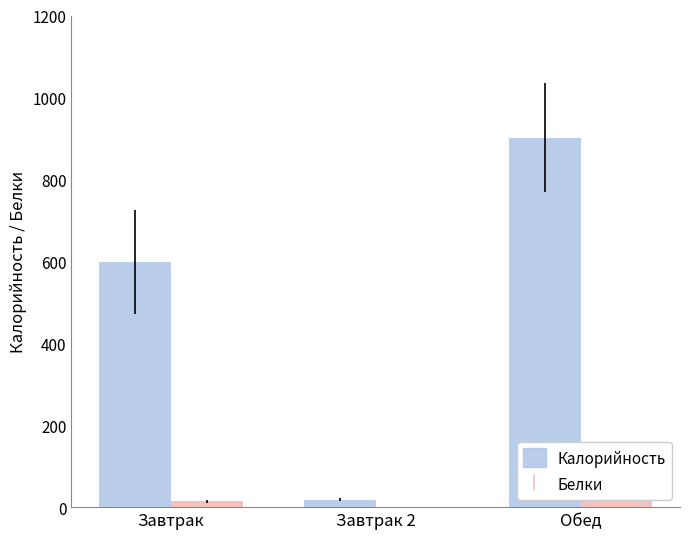

Reading left to right, list all the values displayed in this chart.

Калорийность: 598.4	18.4	901.3
Белки: 14.4	0.2	24.3